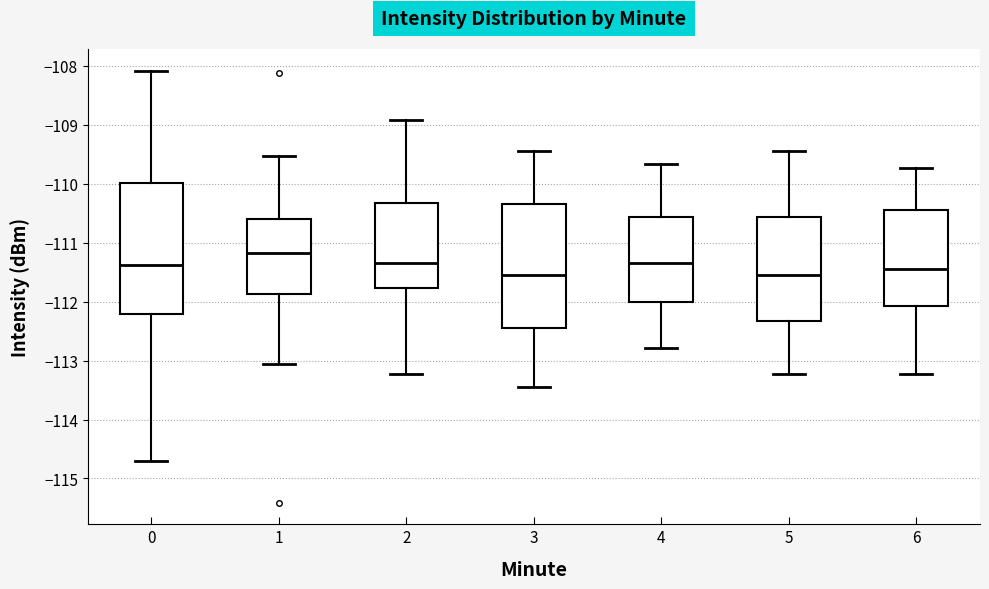

Comparing the boxes themselves (not the whiskers), which one is the tallest?

0